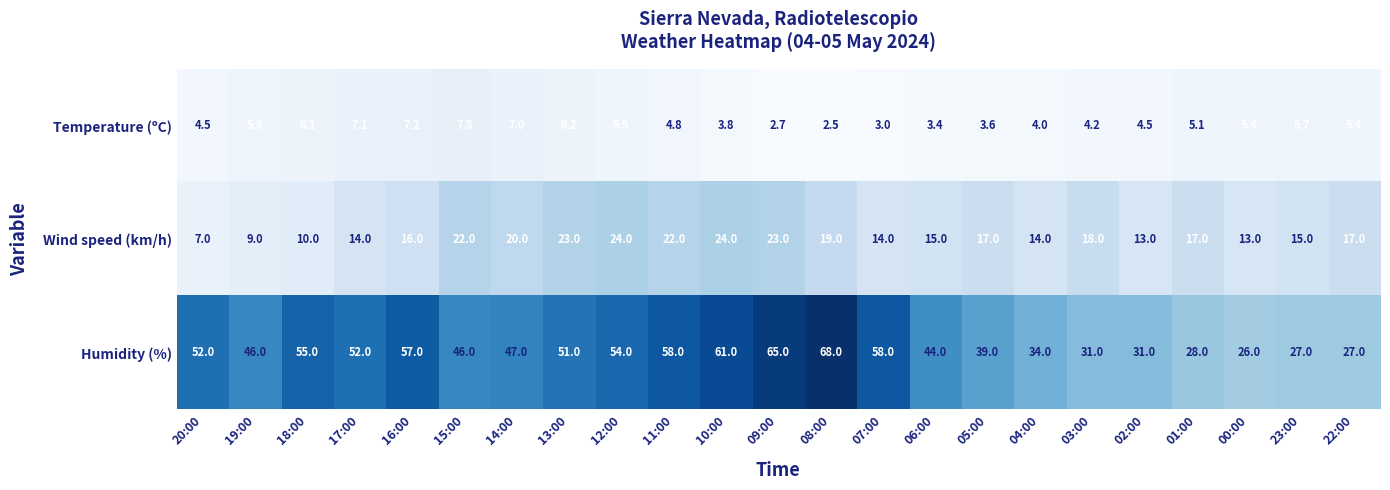

What is the highest value of the Wind speed (km/h) series?

24.0